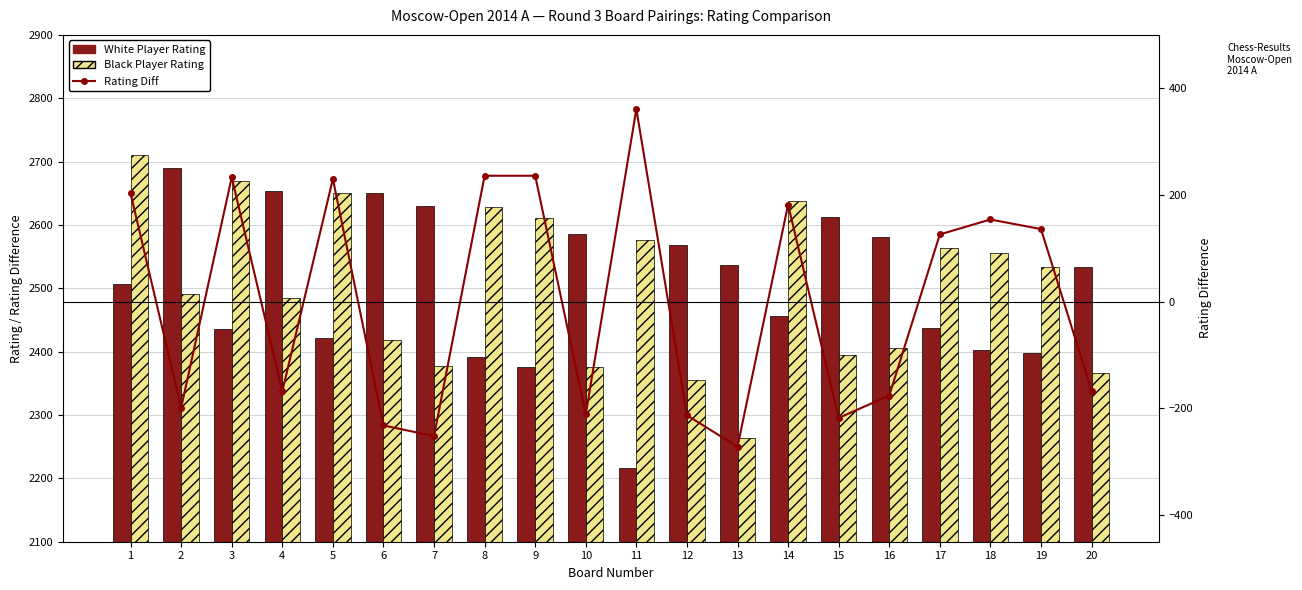

What is the minimum value shown in the chart?

-272